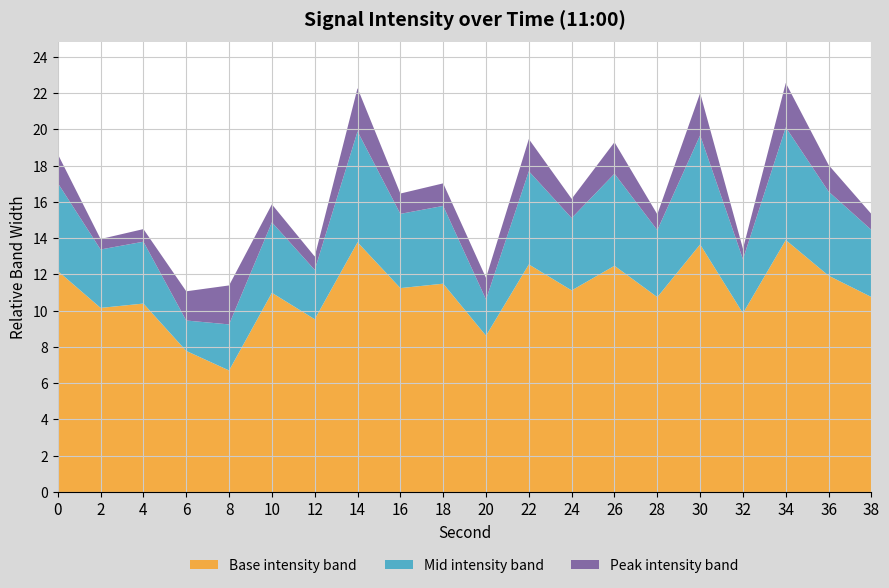

What is the highest value of the Base intensity band series?

13.9